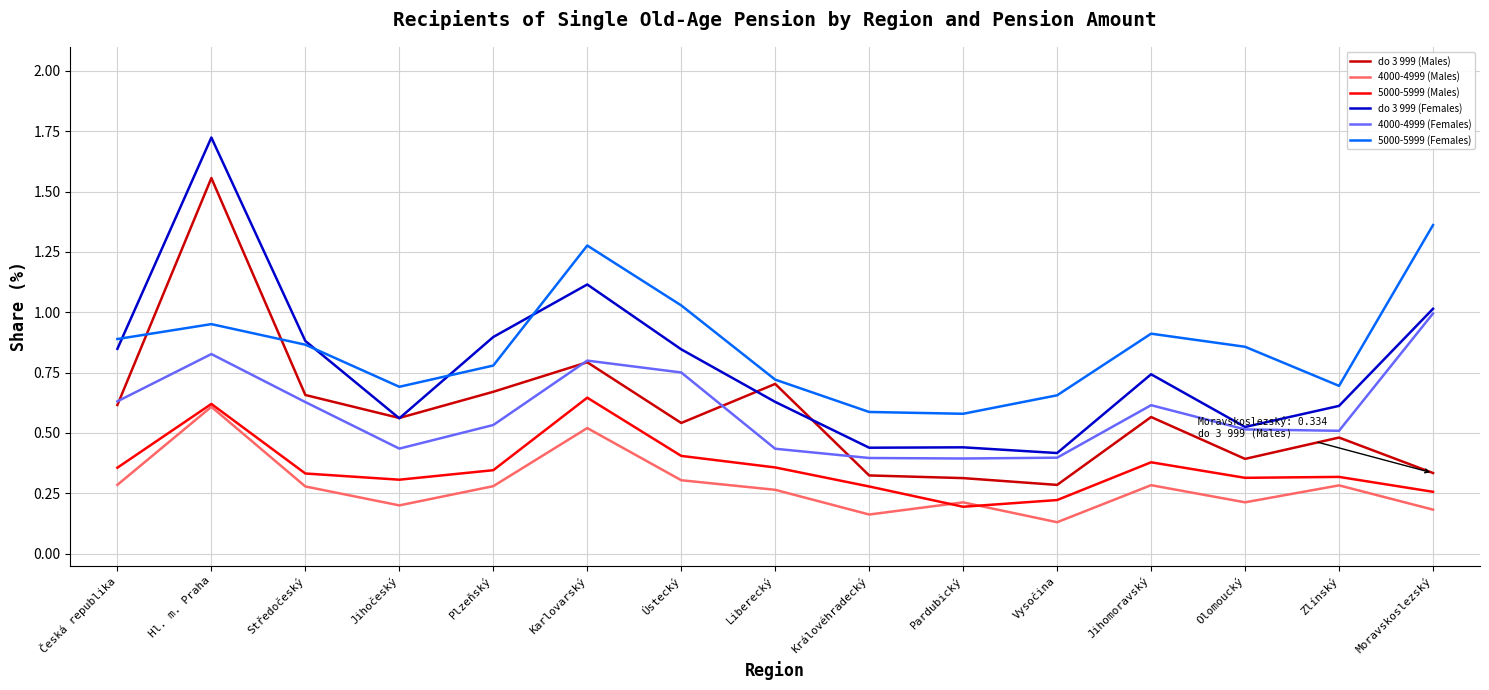

Which series changed the most between Česká republika and Karlovarský?

5000-5999 (Females)